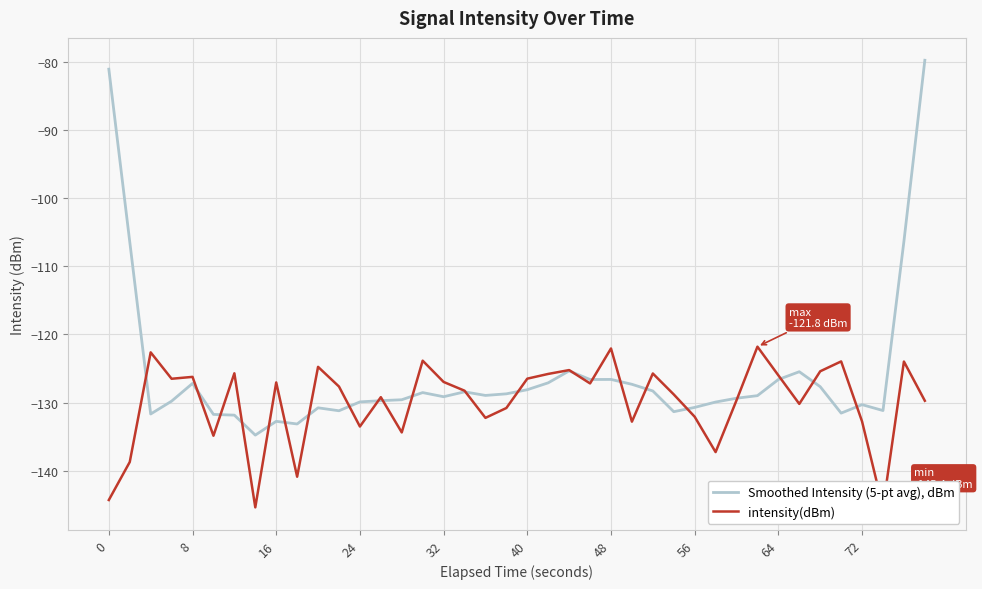

True or false: Smoothed Intensity (5-pt avg), dBm has a value of -72.0 at 24.

False